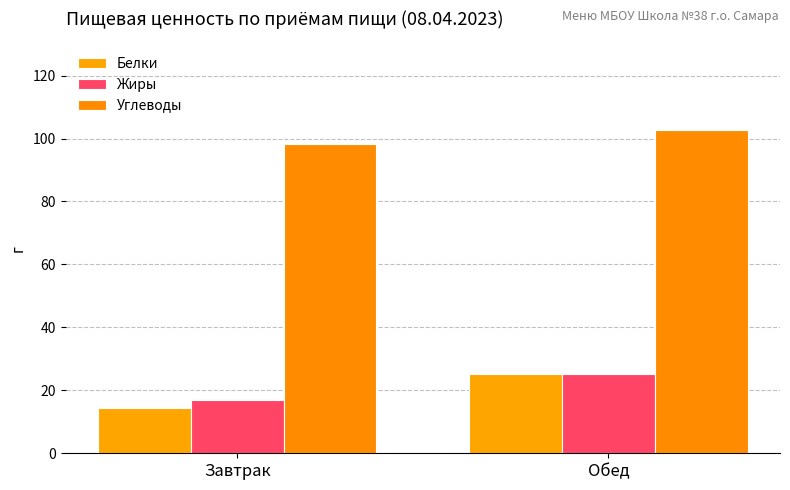

Are the bars horizontal?

No